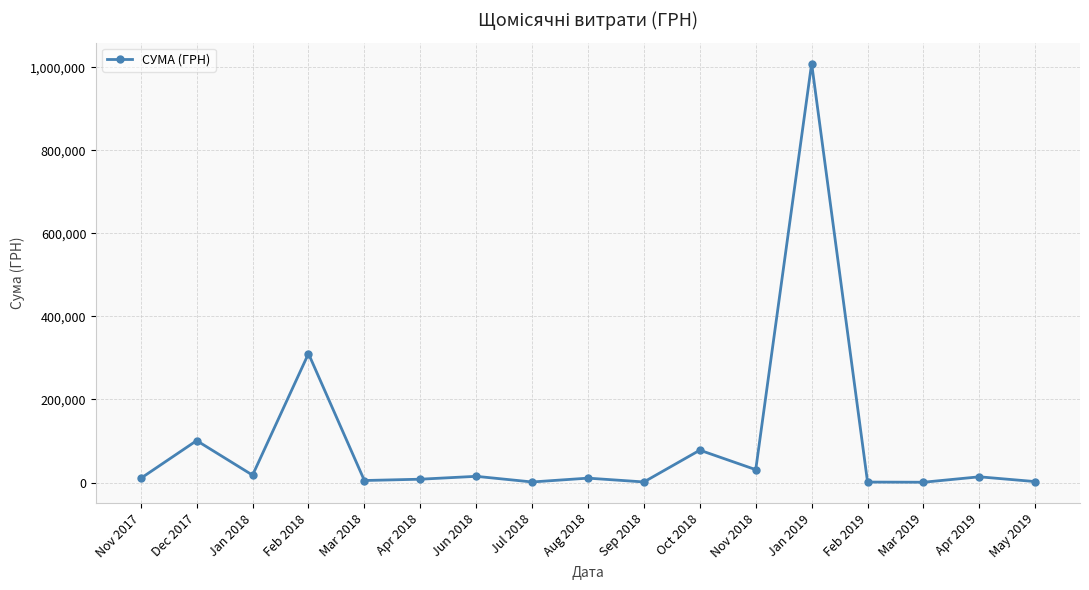

What is the average value?

94992.0